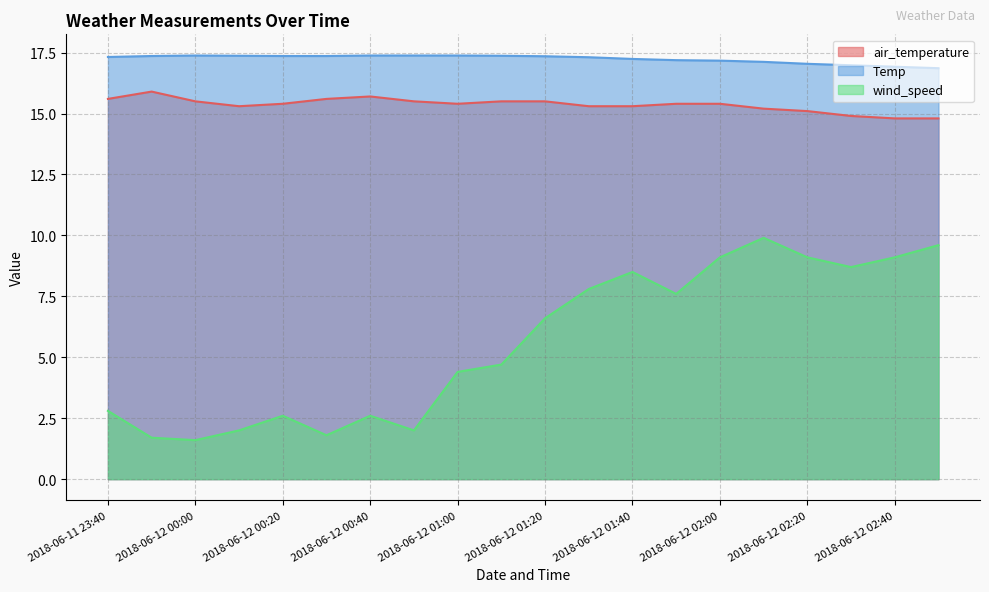

True or false: Temp and wind_speed cross at least once.

False